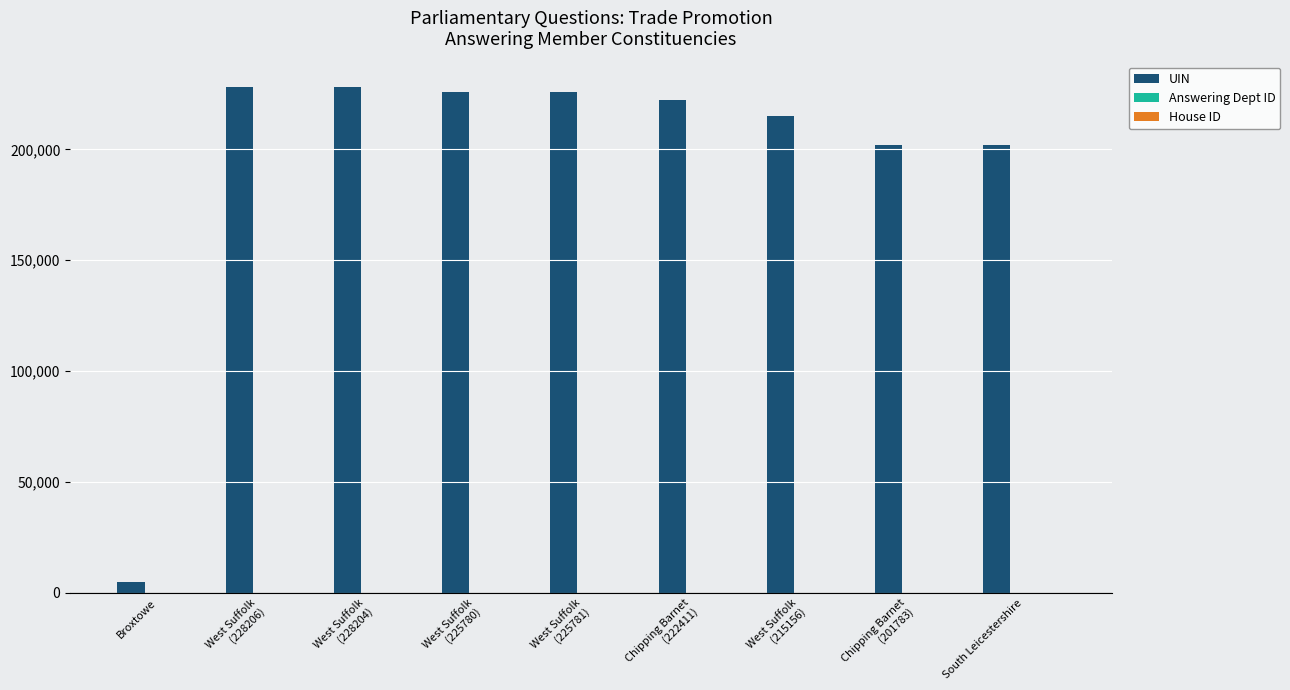

How many series are shown in this chart?

3